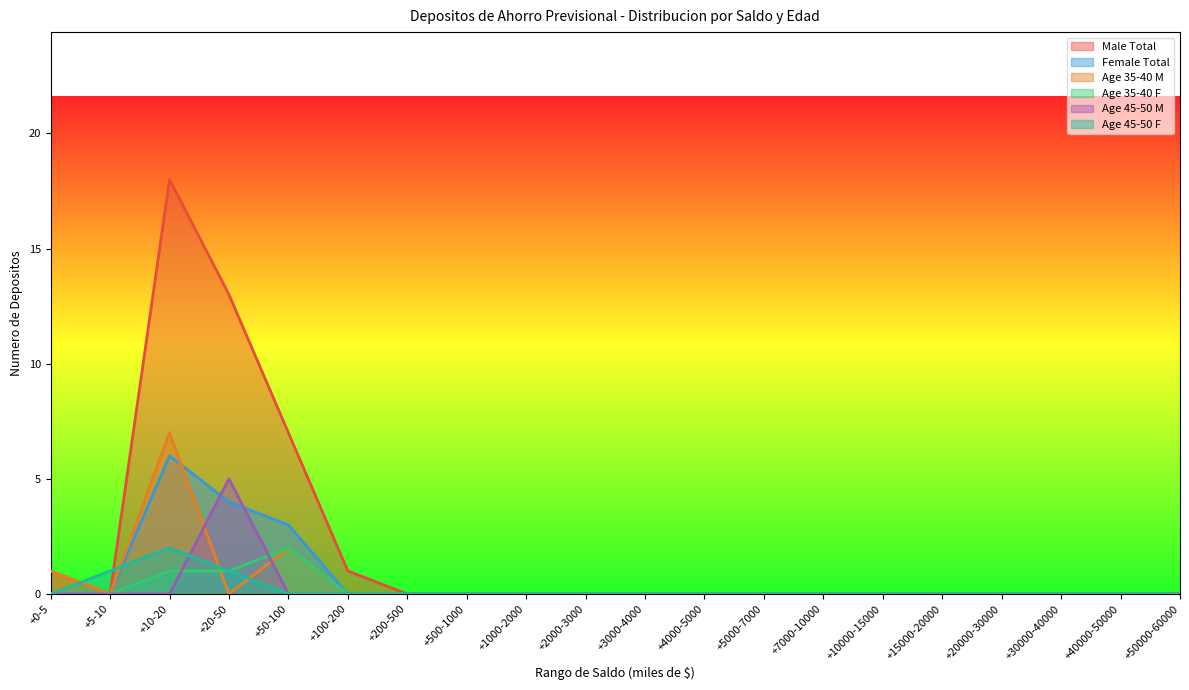

Which series has the largest total across all categories?

Male Total